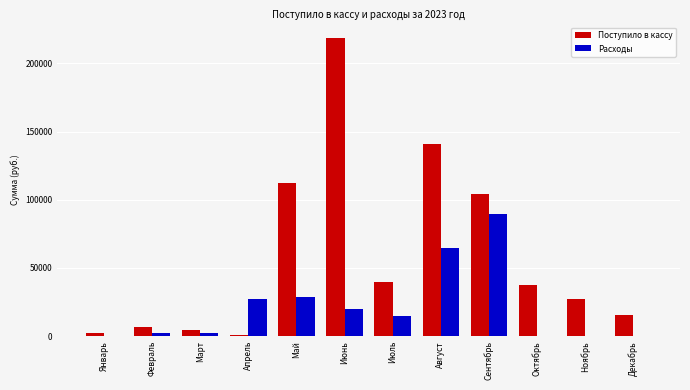

Is the value of Поступило в кассу at Ноябрь greater than the value of Расходы at Февраль?

Yes